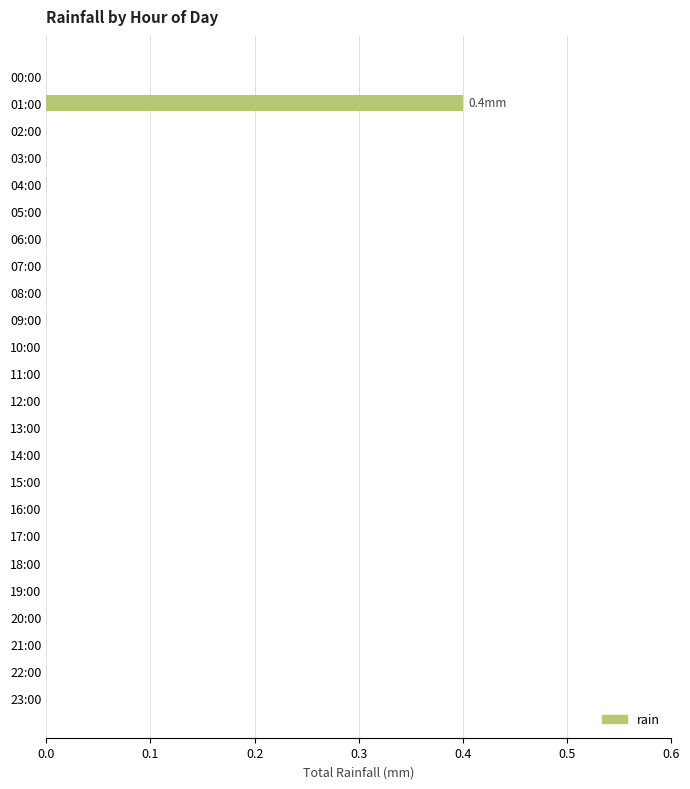

Which category has the highest value across all series?

01:00